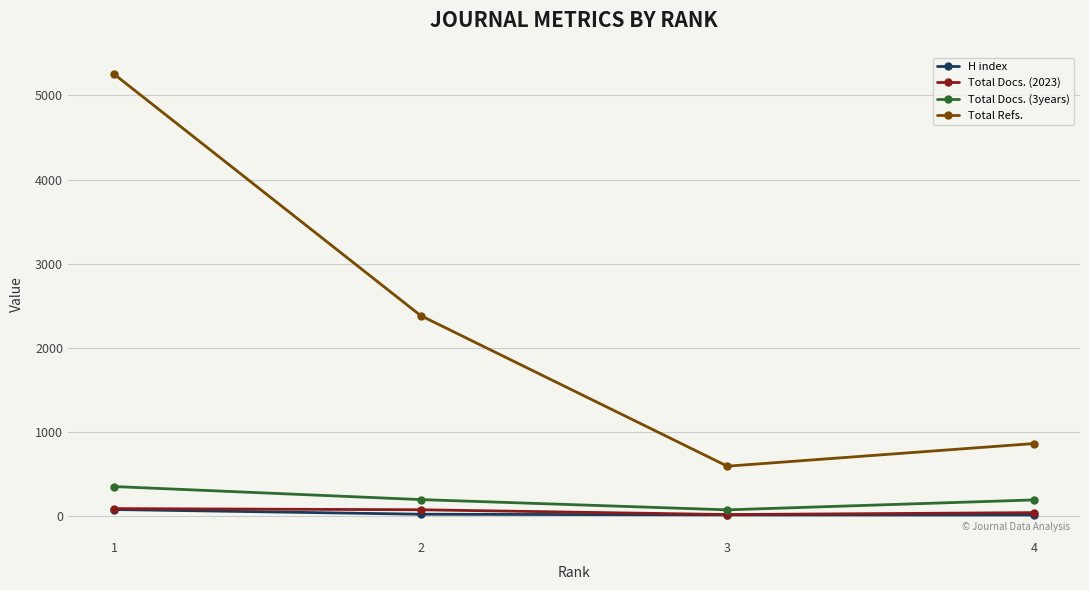

True or false: H index and Total Docs. (3years) intersect in this chart.

False